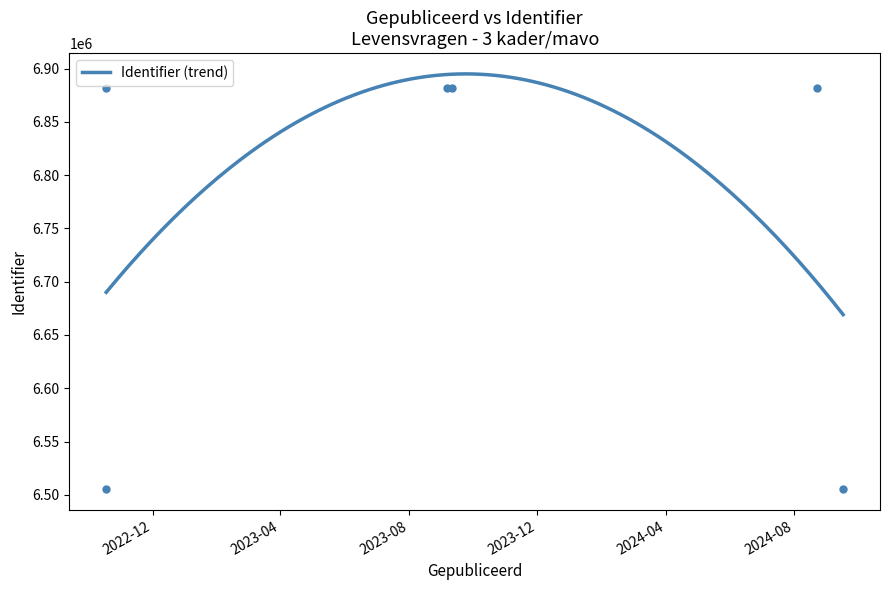

How many lines are shown in the chart?

1